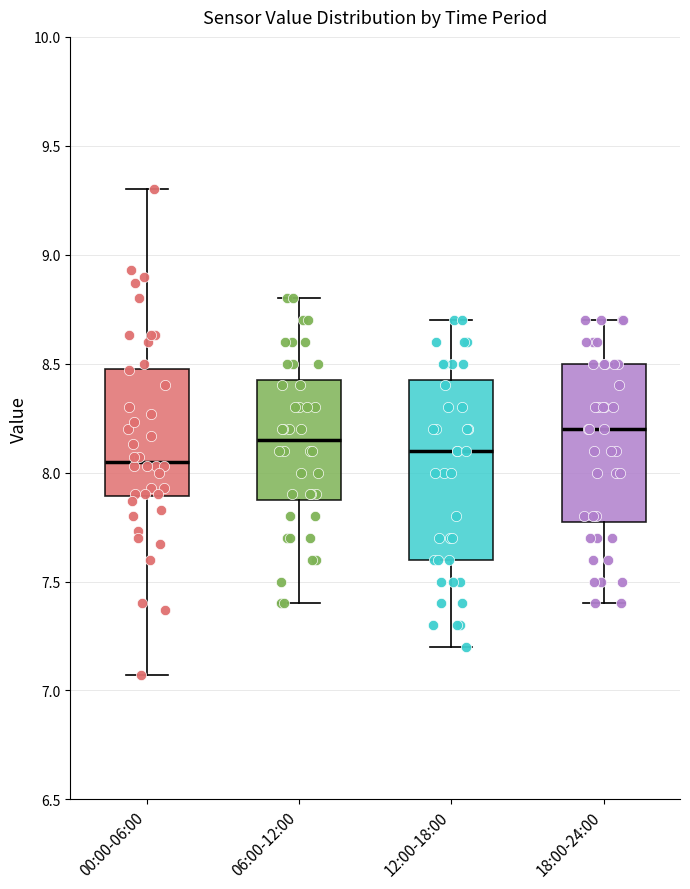

Reading left to right, transcribe this box plot: for each box, give where its median line is, the range the box spans, and where its two whiskers end, as read against the y-axis. The values are not printed on the chart, so give them approximately, as read against the axis.

00:00-06:00: median 8.05, box 7.90 to 8.50, whiskers 7.05 to 9.30
06:00-12:00: median 8.15, box 7.90 to 8.45, whiskers 7.40 to 8.80
12:00-18:00: median 8.10, box 7.60 to 8.45, whiskers 7.20 to 8.70
18:00-24:00: median 8.20, box 7.80 to 8.50, whiskers 7.40 to 8.70